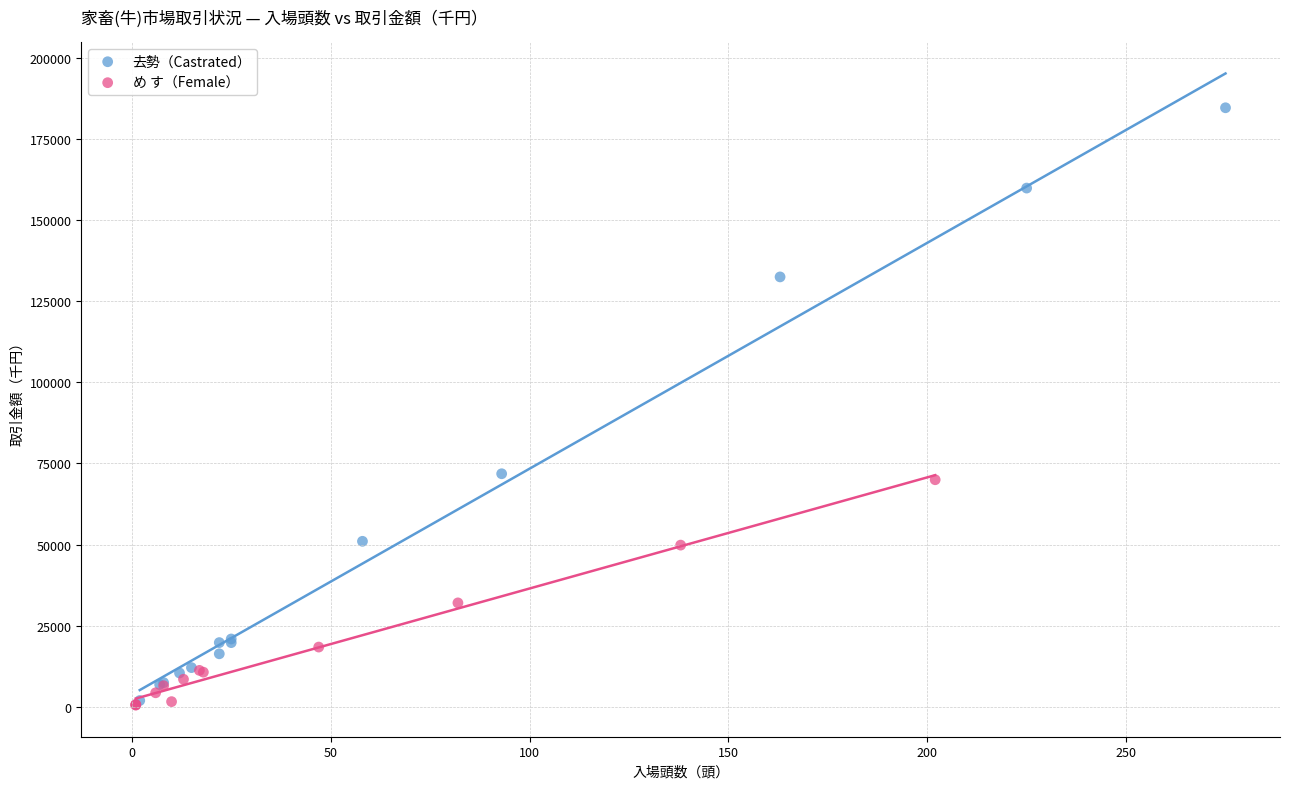

Which series has the widest spread of Y values?

去勢（Castrated）